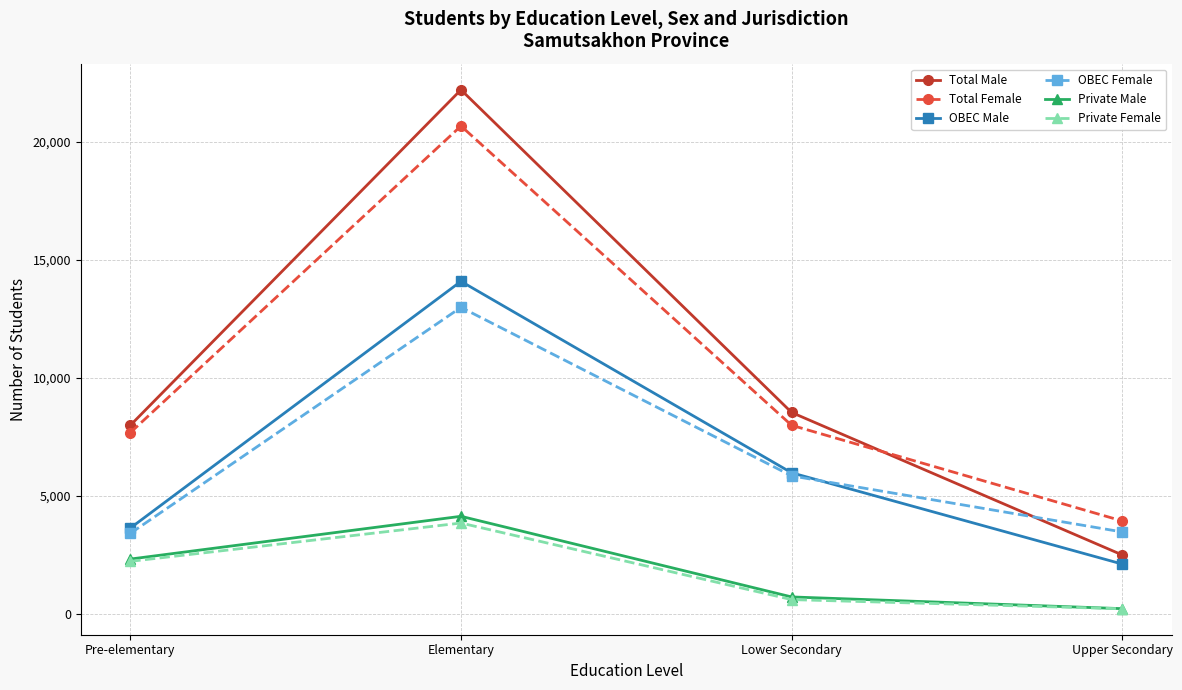

What is the maximum value for Total Male?

22189